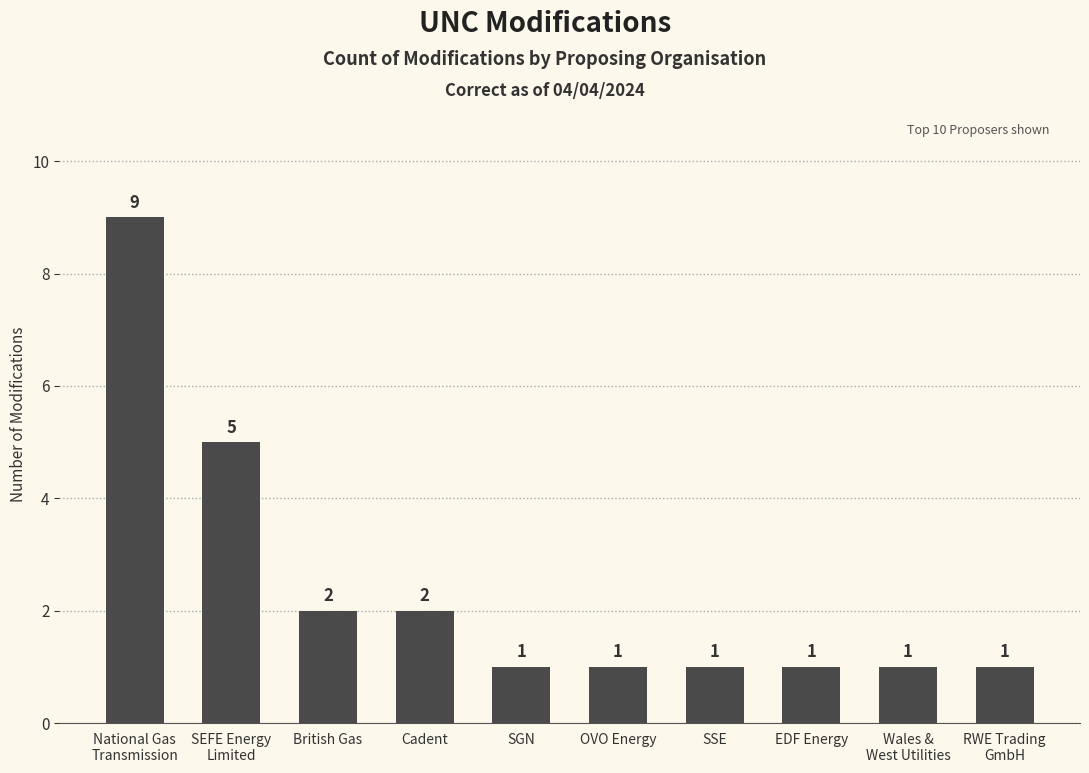

What is the difference between the second highest and second lowest values?

4